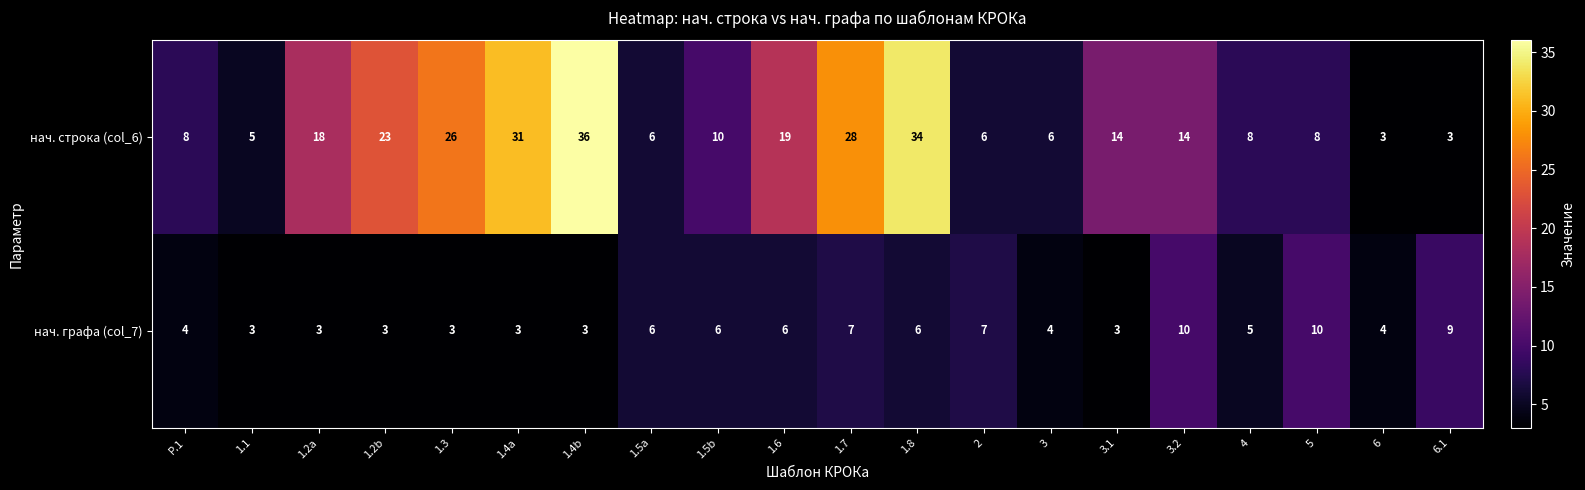

Which series changed the most between 1.2b and 6?

нач. строка (col_6)